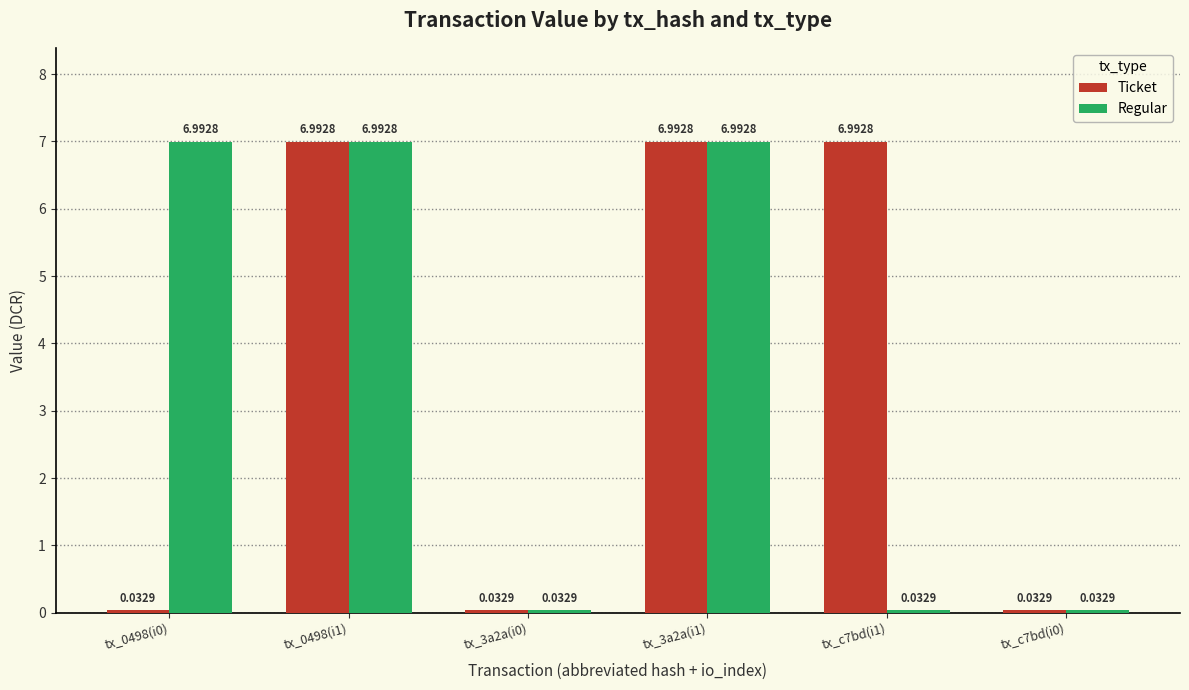

What is the total value across all series at tx_0498(i0)?

7.0